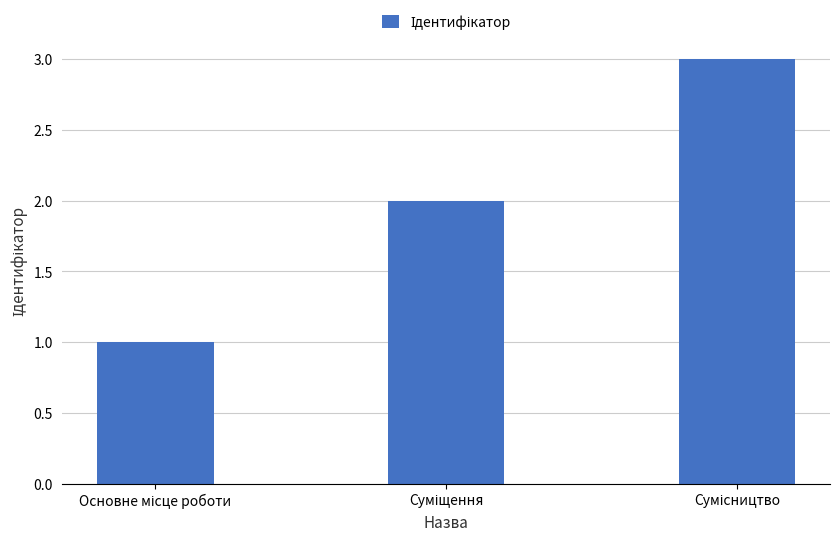

What is the maximum value shown in the chart?

3